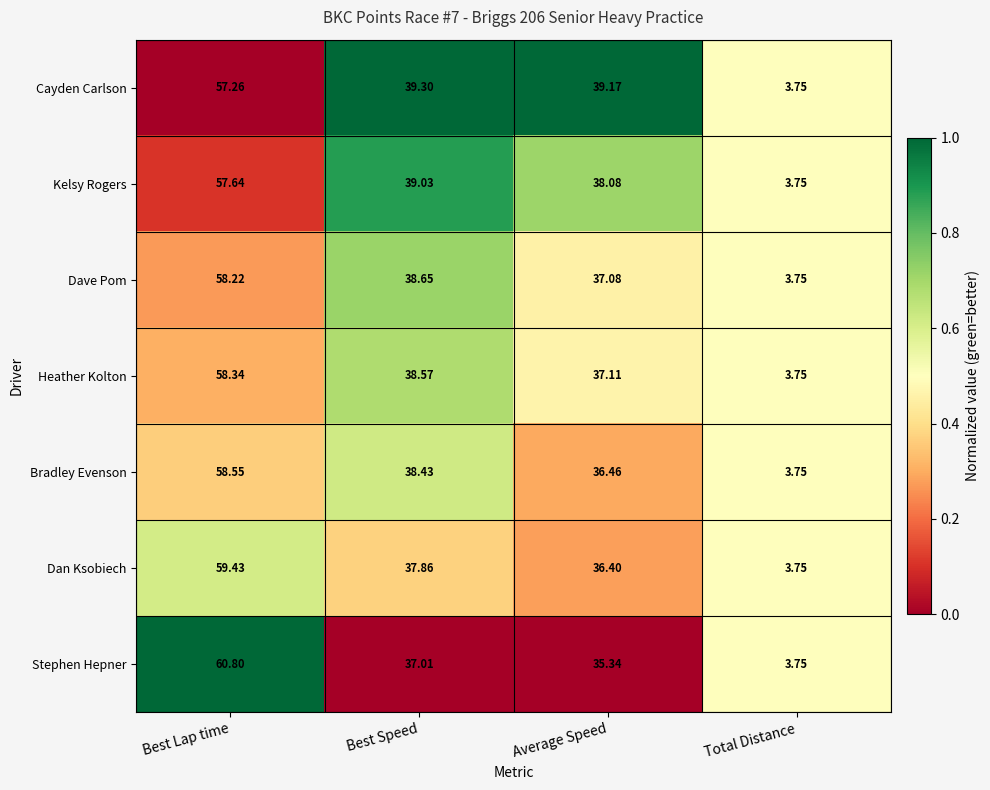

Which series has the largest range (max minus min)?

Stephen Hepner